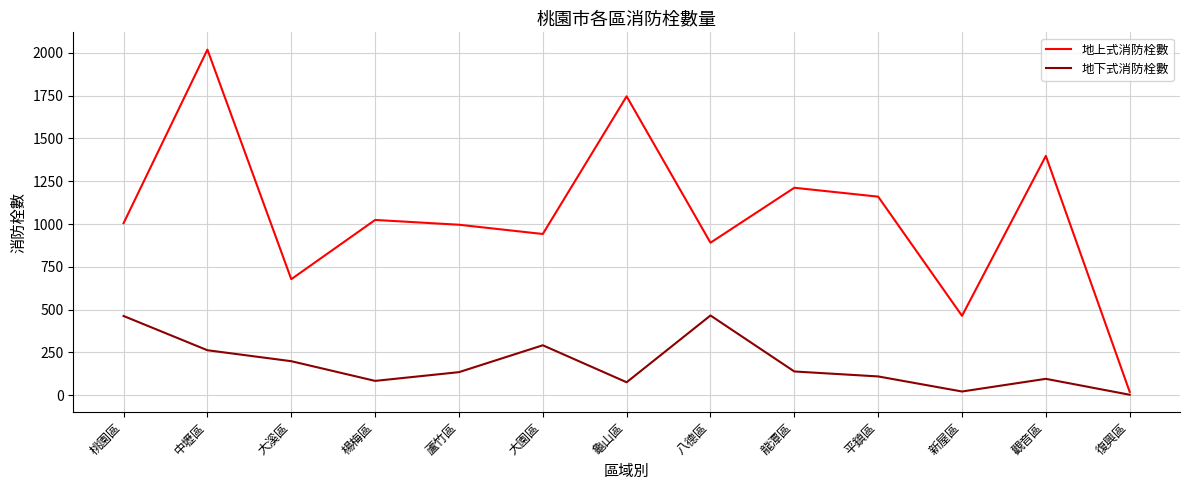

True or false: 地上式消防栓數 has a value of 1212 at 龍潭區.

True